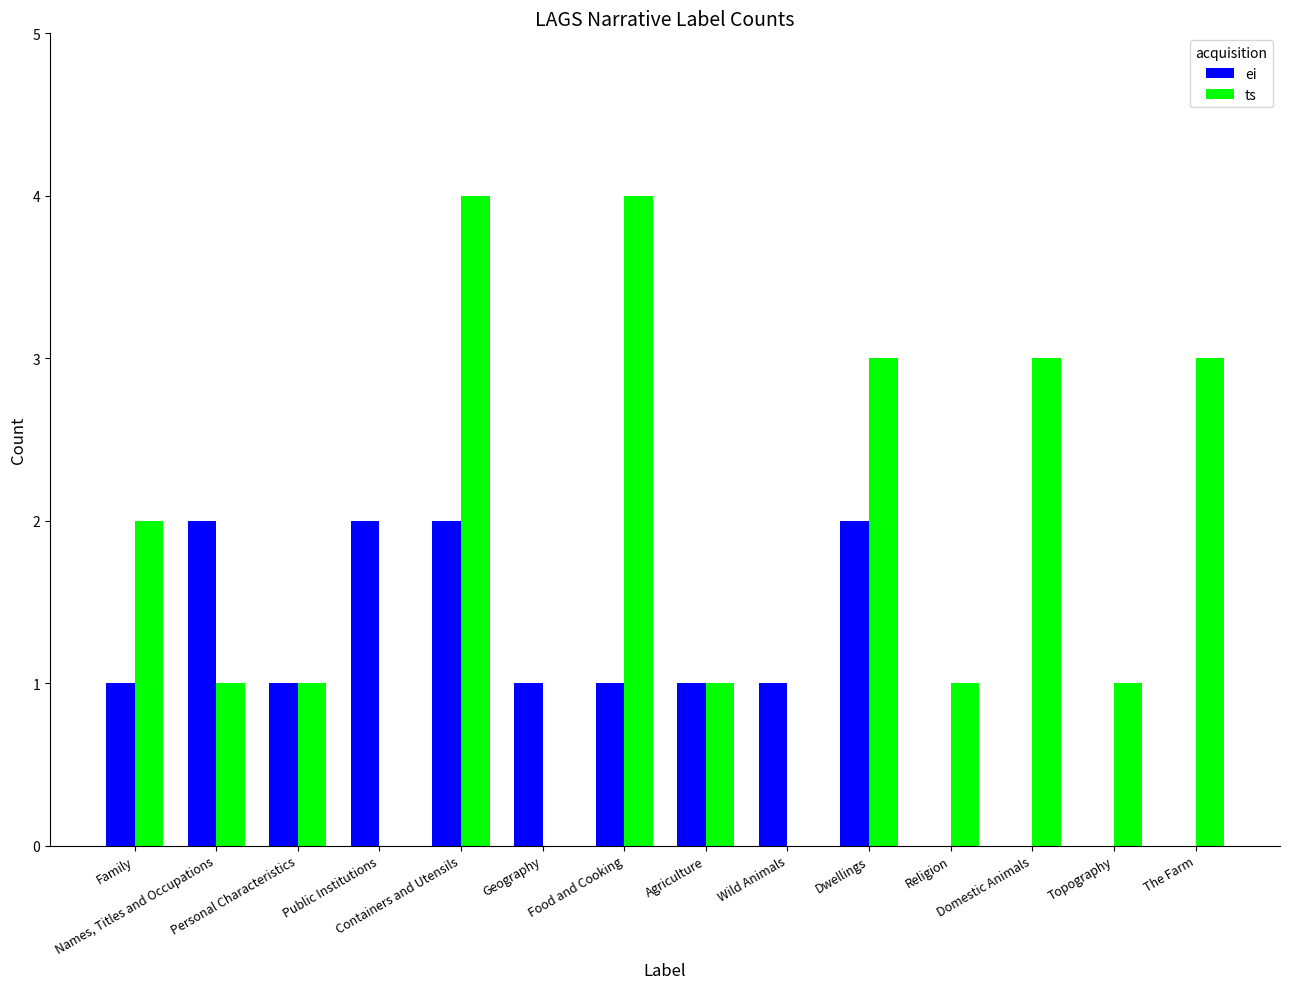

Reading right to left, what are all the values shown in this chart?

ei: 0	0	0	0	2	1	1	1	1	2	2	1	2	1
ts: 3	1	3	1	3	0	1	4	0	4	0	1	1	2